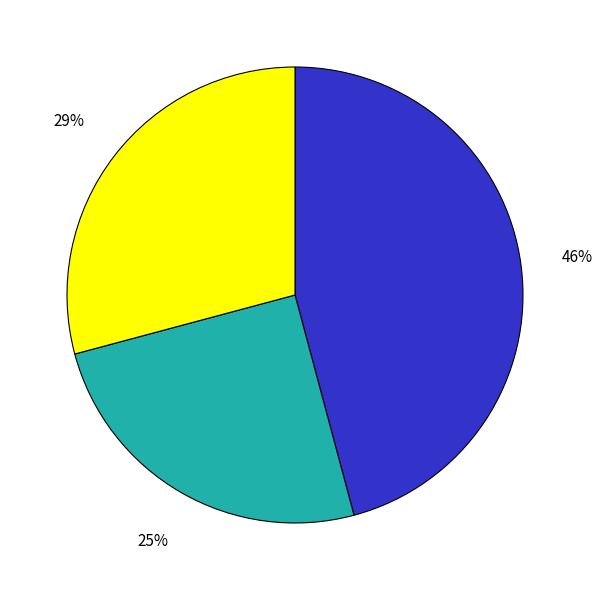

To the nearest percent, what is the average slice percentage?

33%